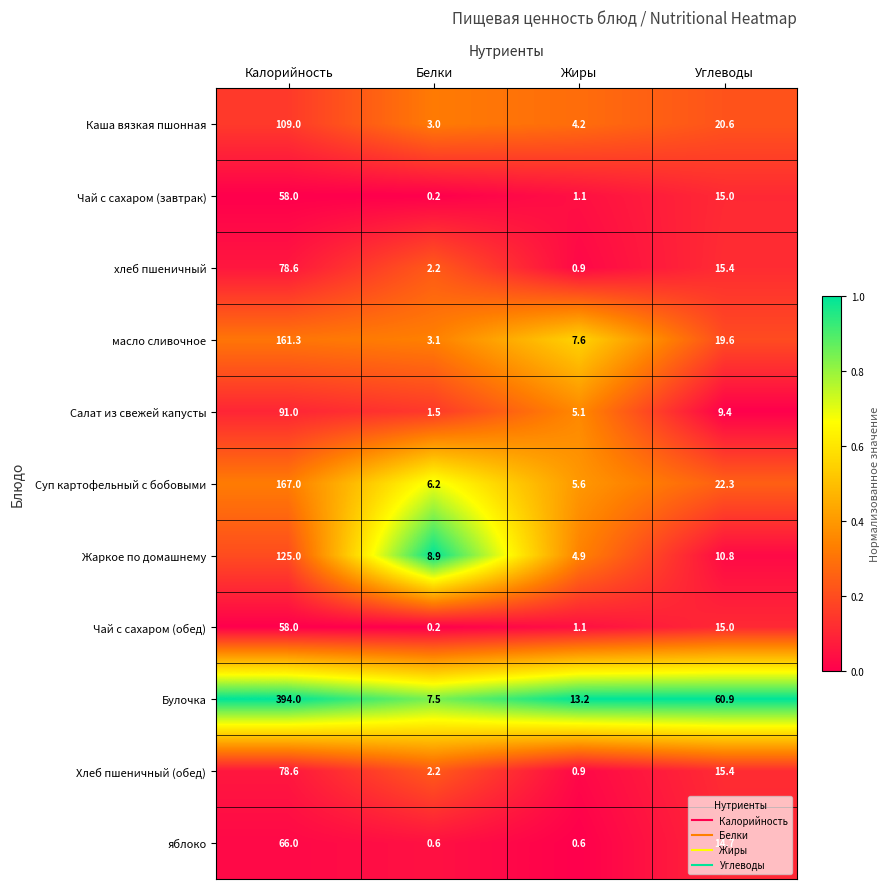

Where does the Салат из свежей капусты series first go above 9?

Калорийность